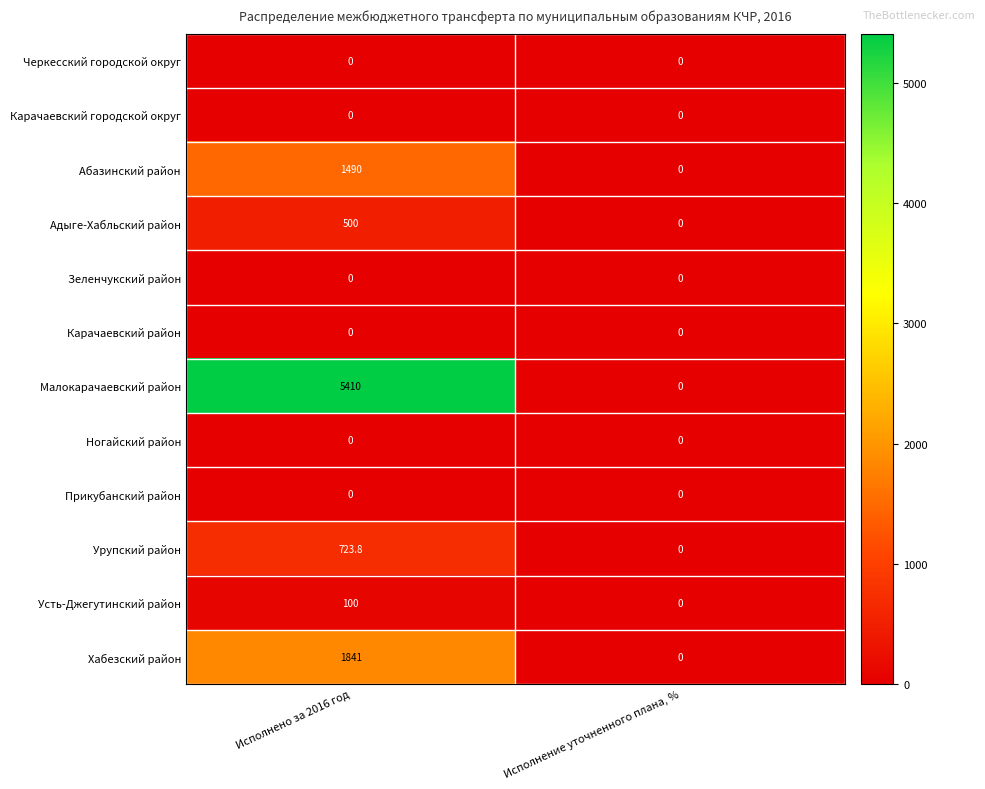

Reading left to right, transcribe all the data shown in this chart.

Черкесский городской округ: 0.0	0.0
Карачаевский городской округ: 0.0	0.0
Абазинский район: 1490.0	0.0
Адыге-Хабльский район: 500.0	0.0
Зеленчукский район: 0.0	0.0
Карачаевский район: 0.0	0.0
Малокарачаевский район: 5410.0	0.0
Ногайский район: 0.0	0.0
Прикубанский район: 0.0	0.0
Урупский район: 723.8	0.0
Усть-Джегутинский район: 100.0	0.0
Хабезский район: 1841.0	0.0